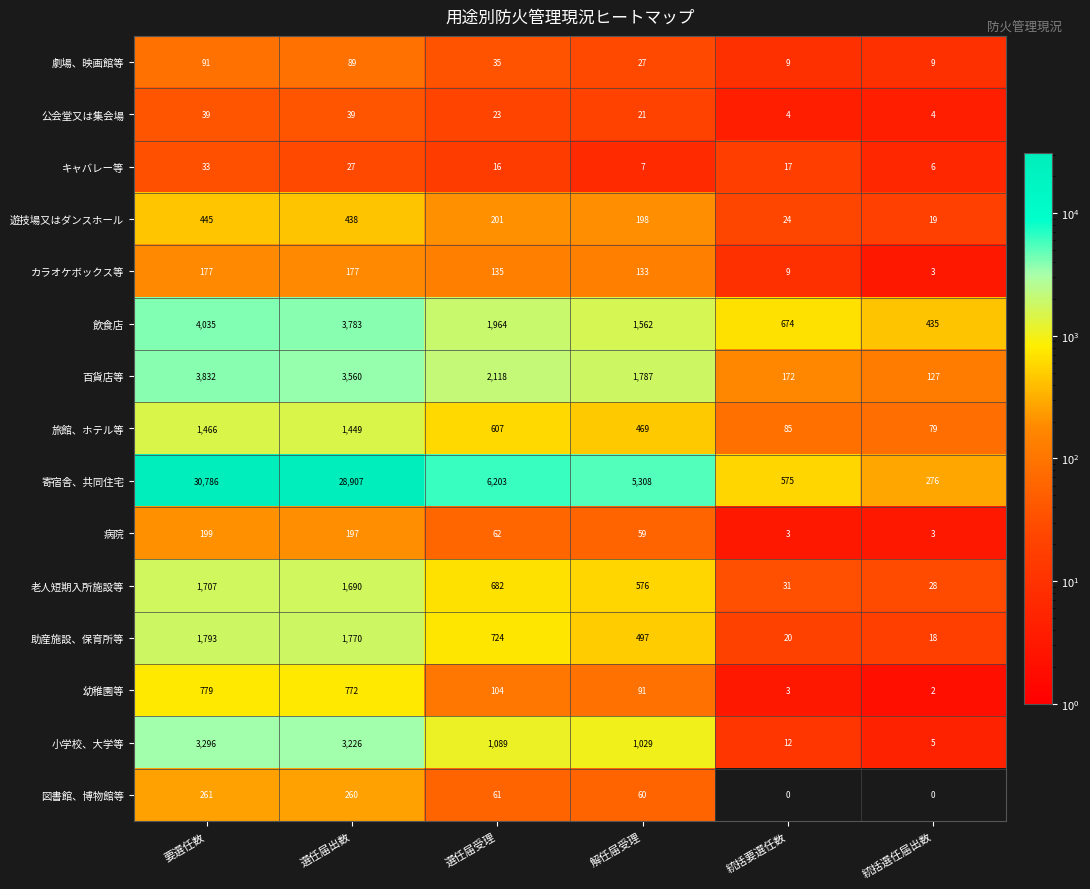

What is the difference between the highest and lowest values at 統括選任届出数?

435